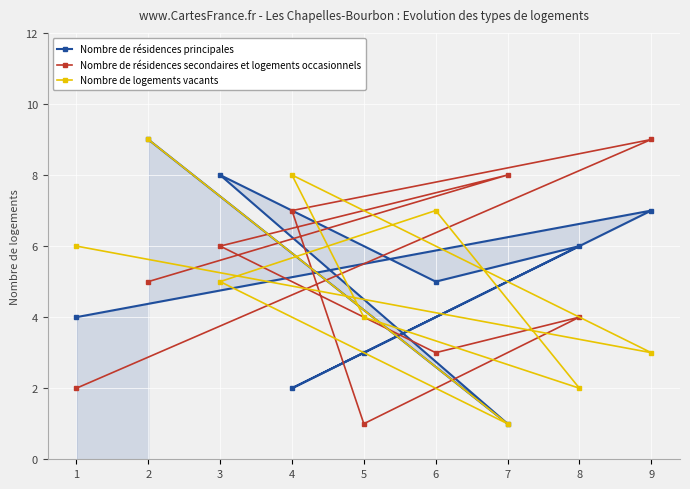

In Nombre de logements vacants, how many points are lower than both neighbors (excluding endpoints)?

3